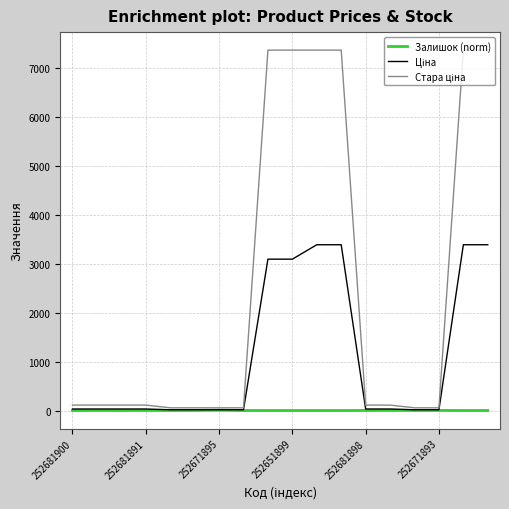

What is the greatest value displayed?

7360.2